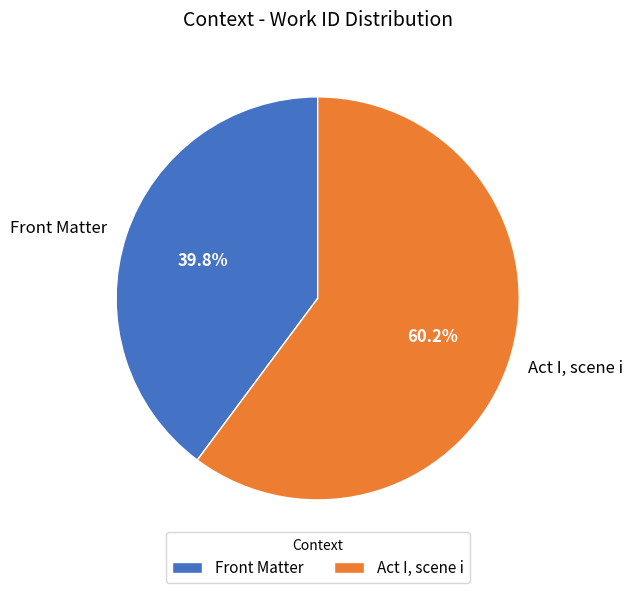

Count the number of slices in the pie.

2